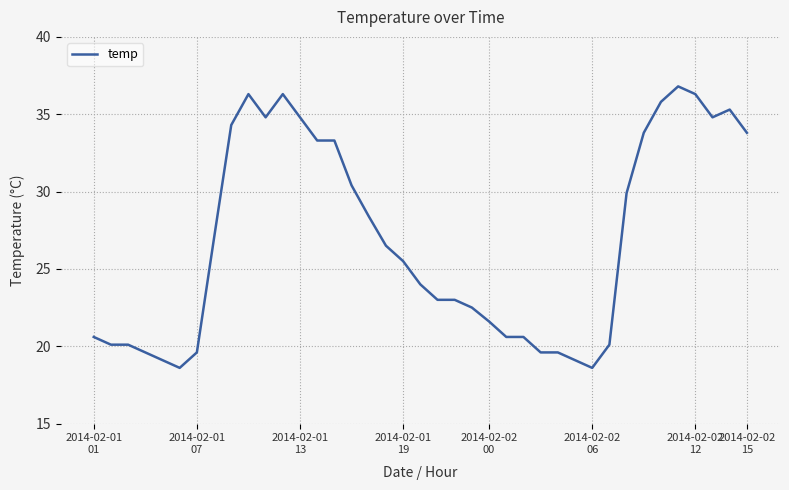

What is the smallest value displayed?

18.6